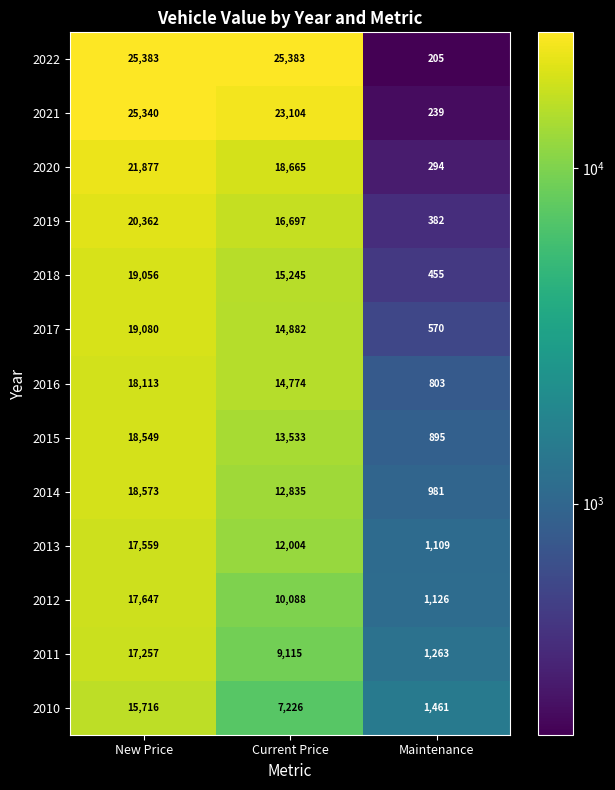

What is the total value across all series at New Price?

254512